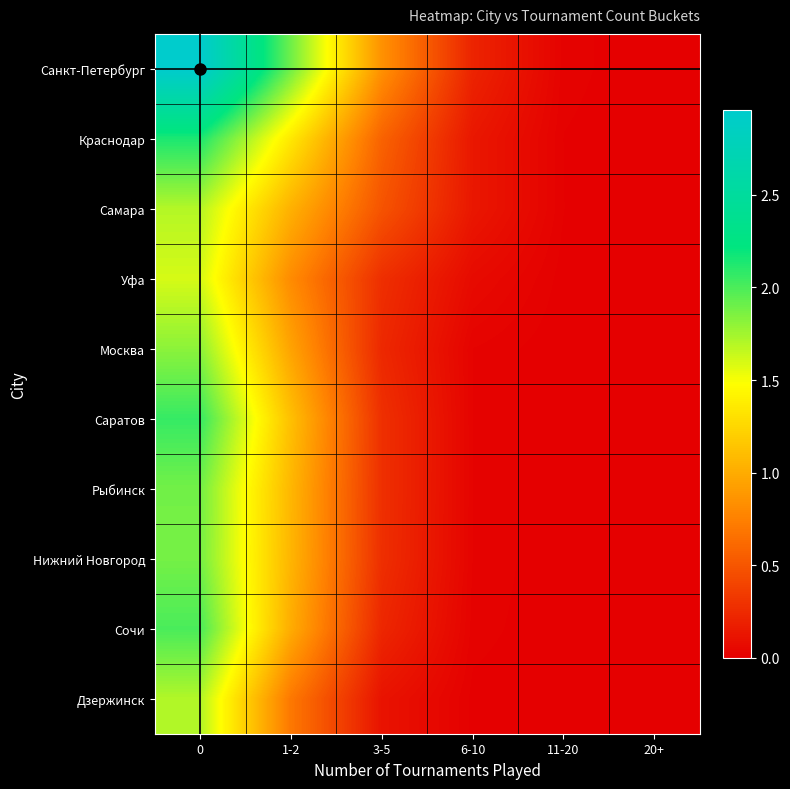

Reading left to right, transcribe all the data shown in this chart.

Санкт-Петербург: 0=3.0	1-2=1.9	3-5=0.8	6-10=0.2	11-20=0.0	20+=0.0
Краснодар: 0=2.1	1-2=1.3	3-5=0.6	6-10=0.1	11-20=0.0	20+=0.0
Самара: 0=1.7	1-2=1.0	3-5=0.5	6-10=0.1	11-20=0.0	20+=0.0
Уфа: 0=1.6	1-2=0.8	3-5=0.3	6-10=0.1	11-20=0.0	20+=0.0
Москва: 0=1.8	1-2=0.9	3-5=0.2	6-10=0.0	11-20=0.0	20+=0.0
Саратов: 0=2.1	1-2=1.1	3-5=0.3	6-10=0.0	11-20=0.0	20+=0.0
Рыбинск: 0=1.9	1-2=1.1	3-5=0.3	6-10=0.0	11-20=0.0	20+=0.0
Нижний Новгород: 0=1.9	1-2=1.1	3-5=0.3	6-10=0.0	11-20=0.0	20+=0.0
Сочи: 0=2.0	1-2=1.0	3-5=0.2	6-10=0.0	11-20=0.0	20+=0.0
Дзержинск: 0=1.7	1-2=0.7	3-5=0.1	6-10=0.0	11-20=0.0	20+=0.0